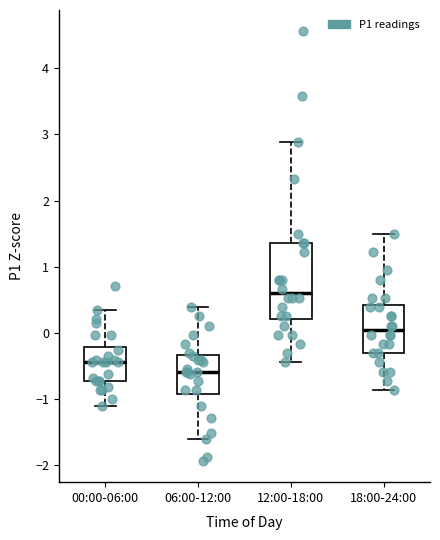

Comparing the boxes themselves (not the whiskers), which one is the tallest?

12:00-18:00